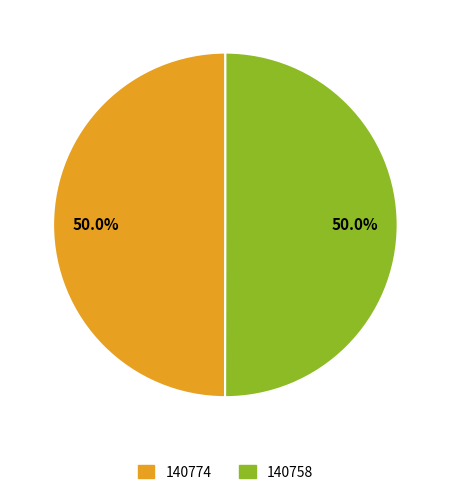

Combined, do 140758 and 140774 account for over 50%?

Yes